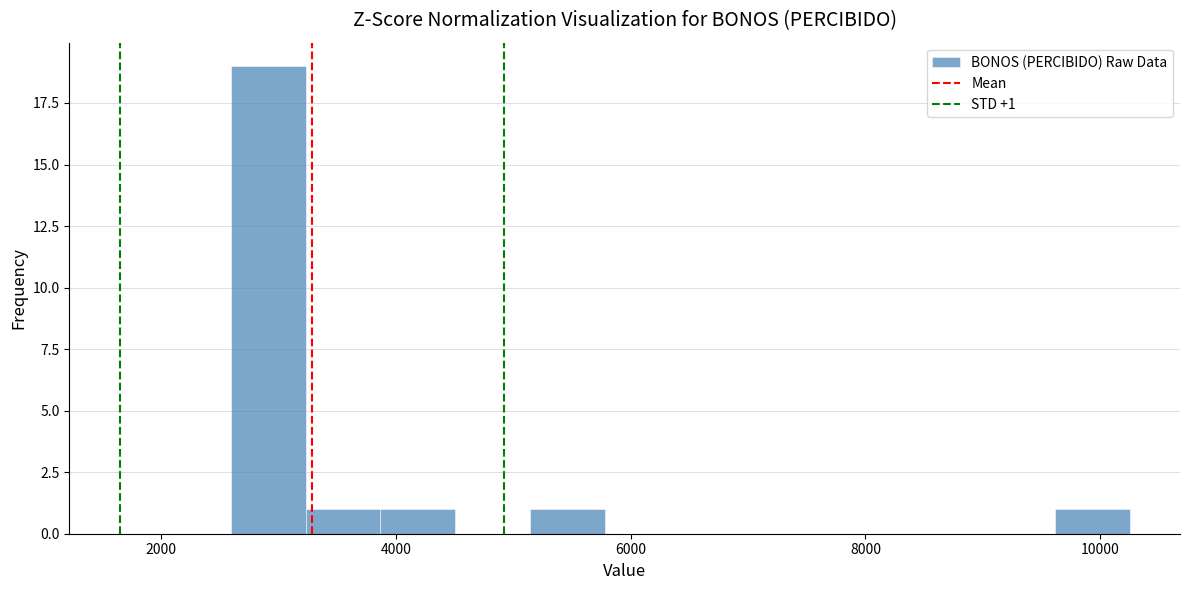

Around what value on the x-axis is the tallest bar? Give the approximate position of its centre, as read against the axis.

3000